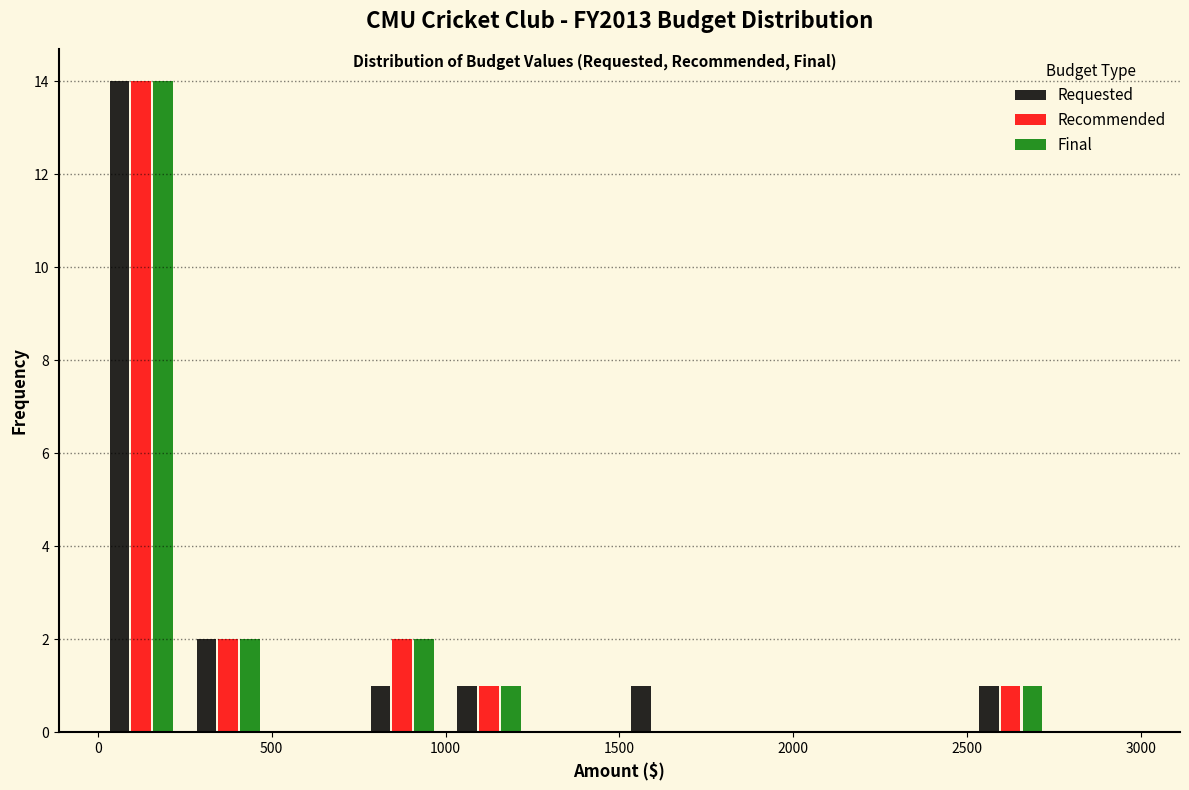

In the Recommended series, which range on the x-axis has the tallest bar?

0 to 250